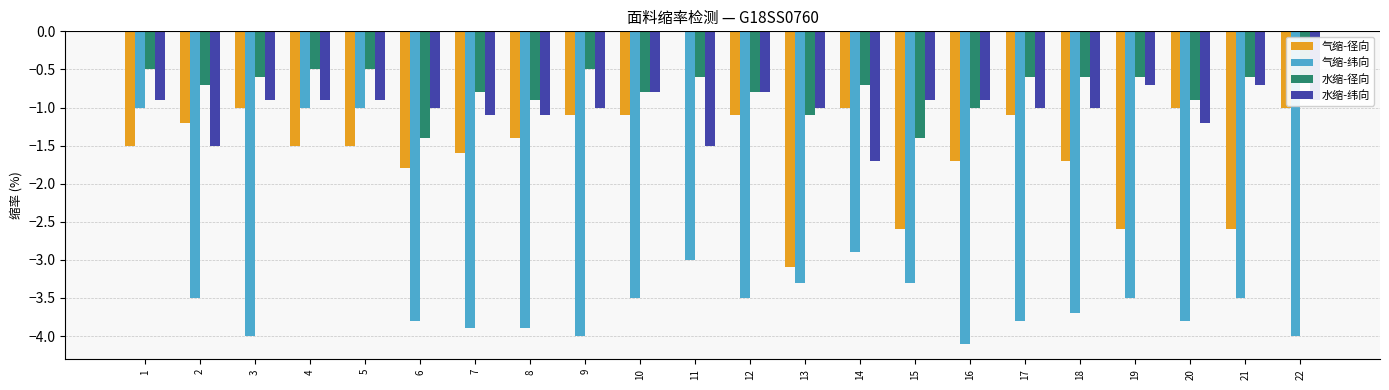

Does the chart contain stacked bars?

No